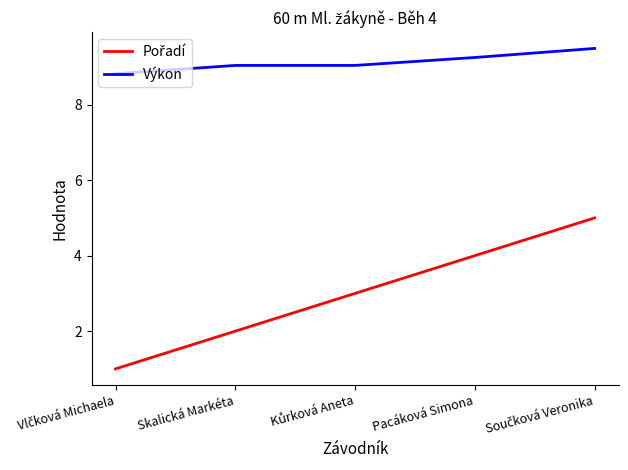

How many series are shown in this chart?

2